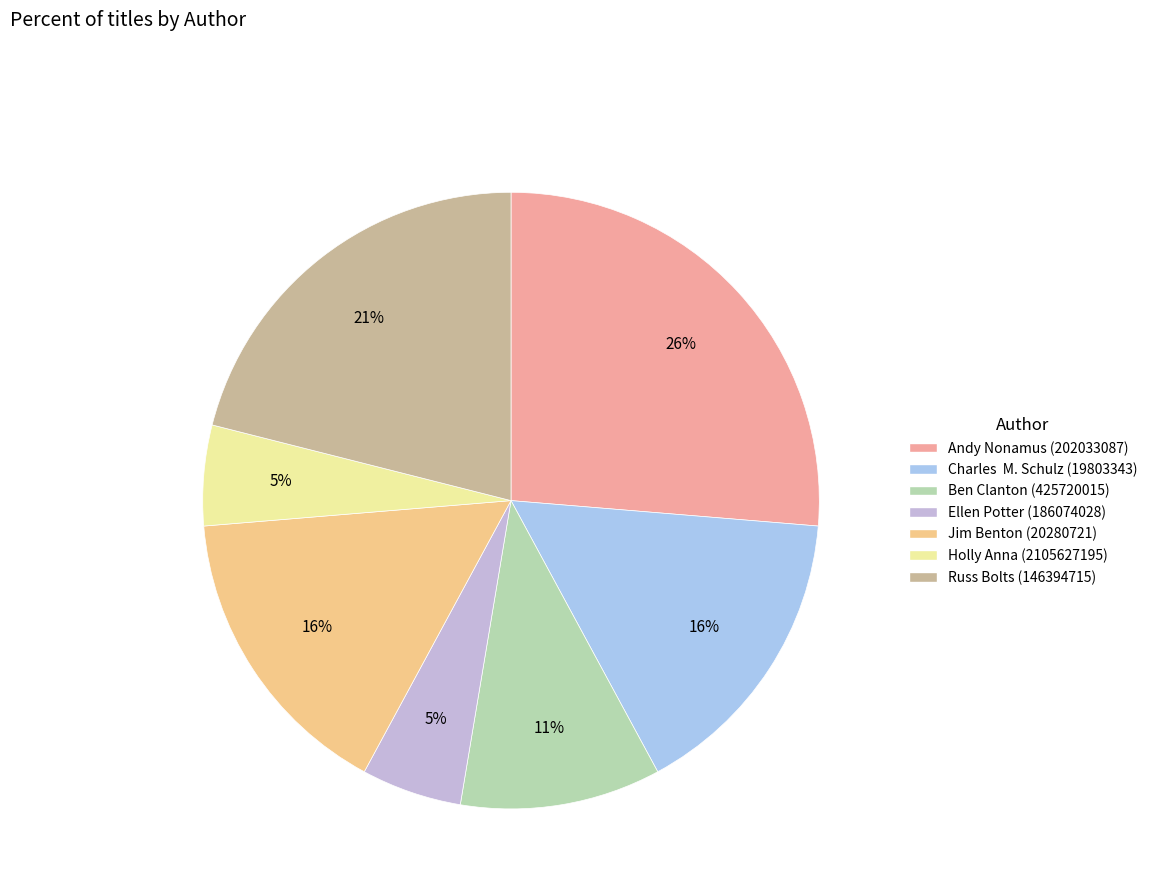

Combined, what portion of the pie is Jim Benton (20280721) and Russ Bolts (146394715)?

36.8%